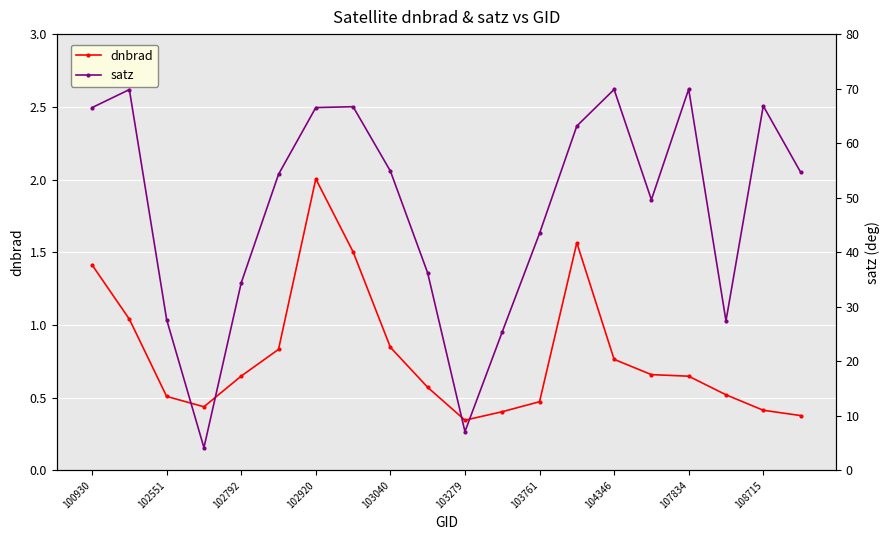

Where does the satz series first go above 54?

100930